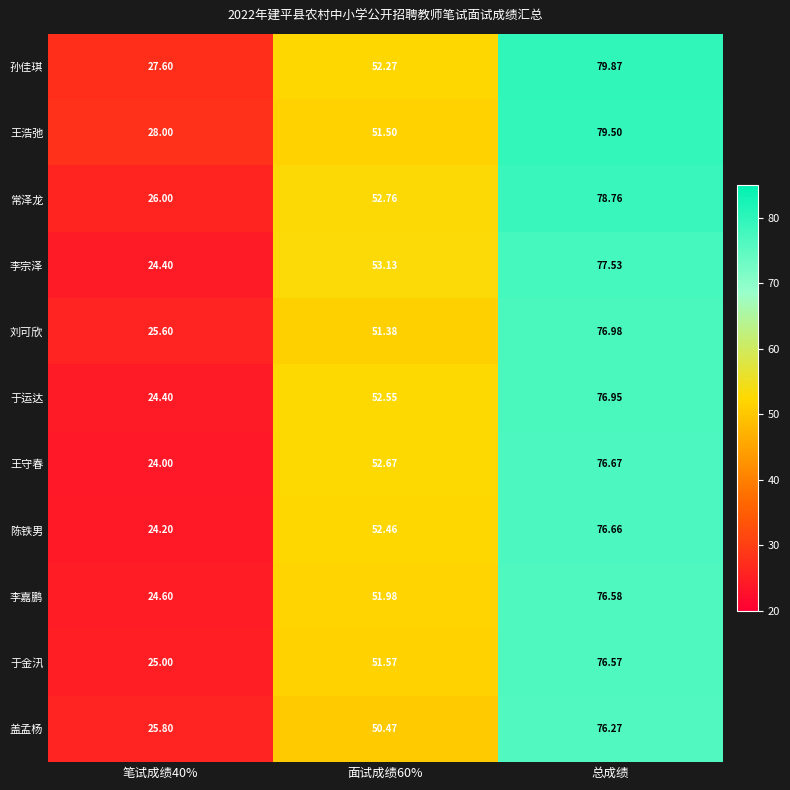

Which category has the highest value across all series?

总成绩